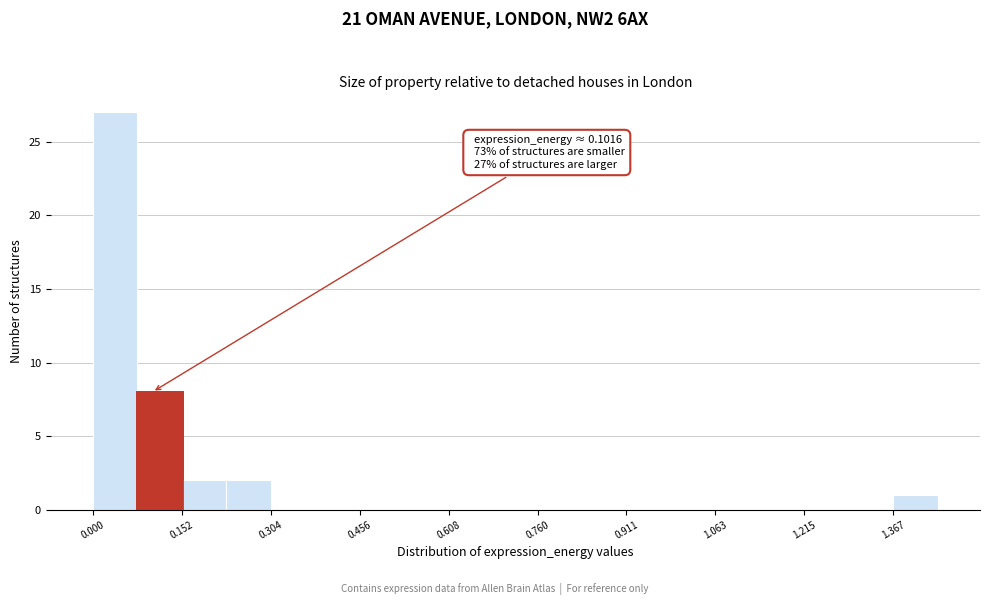

Read against the x-axis, roughly where is the centre of the tallest bar?

0.04